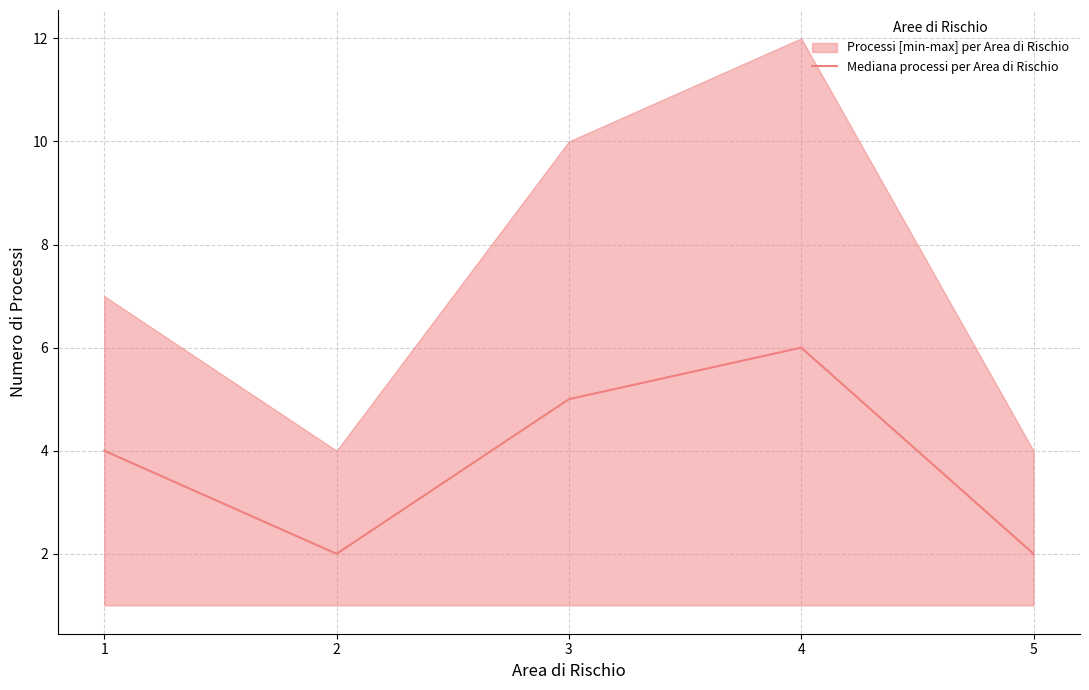

True or false: the data shows 11 at 4.

False